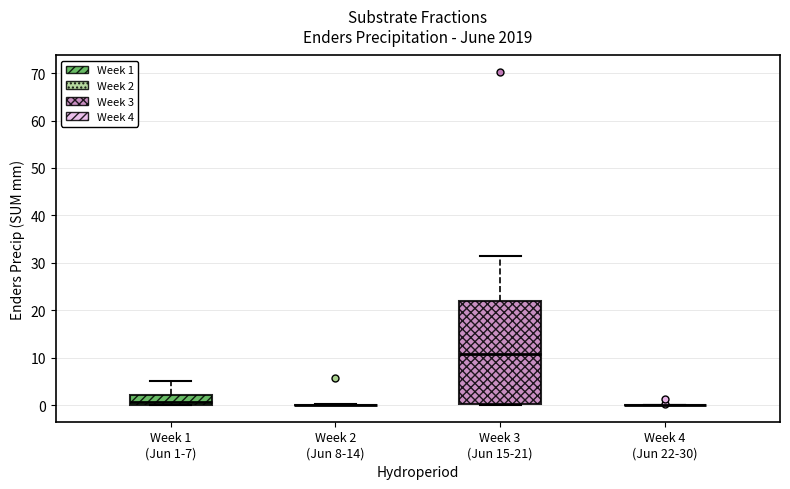

Reading left to right, transcribe this box plot: for each box, give where its median line is, the range the box spans, and where its two whiskers end, as read against the y-axis. The values are not printed on the chart, so give them approximately, as read against the axis.

Week 1 (Jun 1-7): median 1, box 0 to 2, whiskers 0 to 5
Week 2 (Jun 8-14): box collapsed to a line at 0, whiskers 0 to 0
Week 3 (Jun 15-21): median 11, box 0 to 22, whiskers 0 to 31
Week 4 (Jun 22-30): box collapsed to a line at 0, whiskers 0 to 0